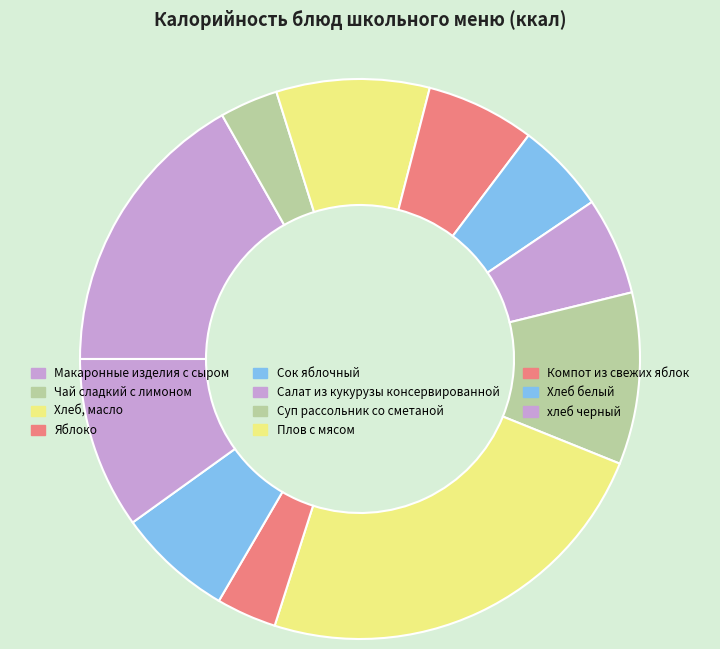

Which has a higher value, Макаронные изделия с сыром or хлеб черный?

Макаронные изделия с сыром